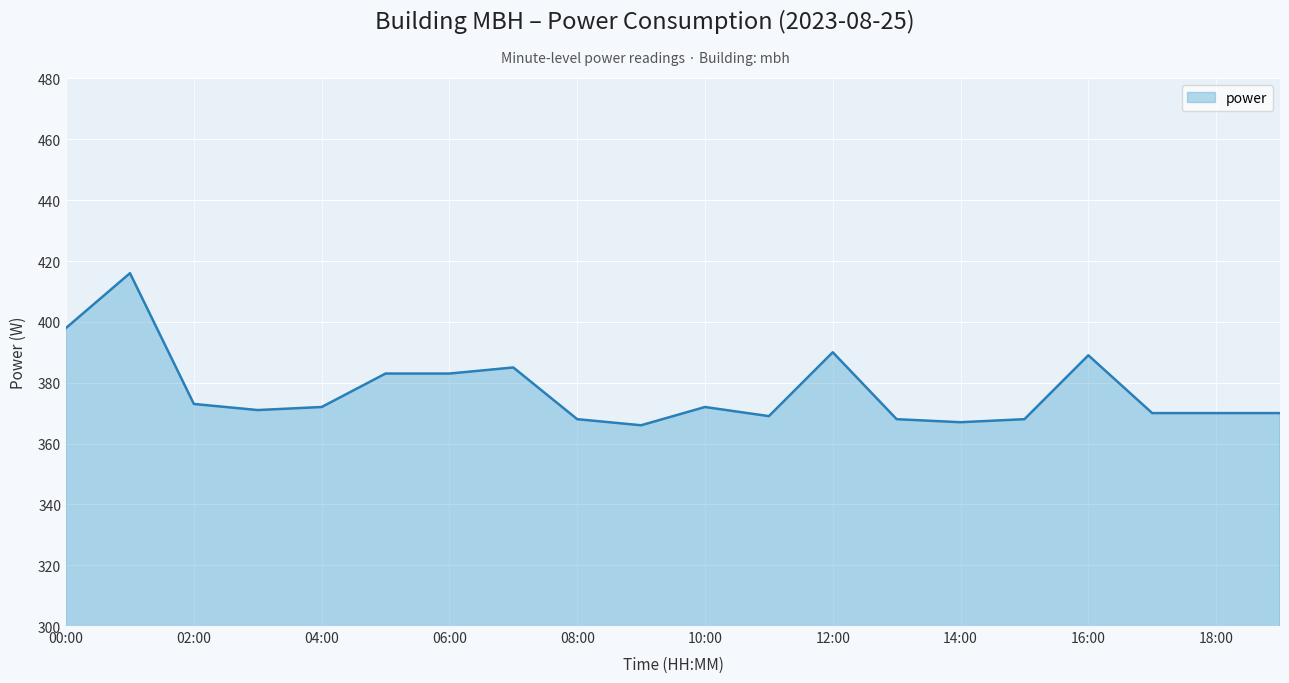

Reading right to left, extract all data points from this chart.

370	370	370	389	368	367	368	390	369	372	366	368	385	383	383	372	371	373	416	398